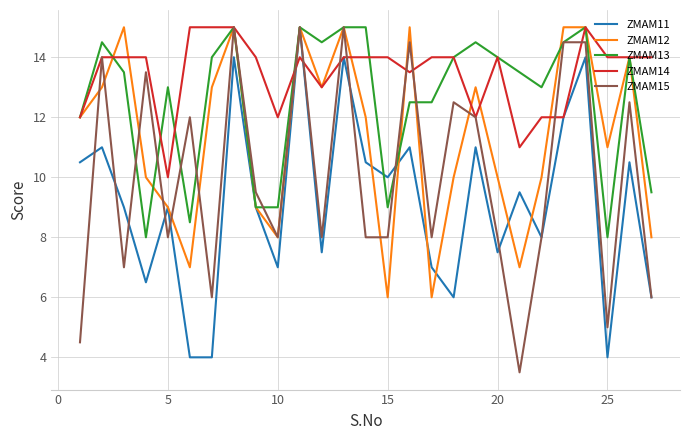

Which series has the largest range (max minus min)?

ZMAM15